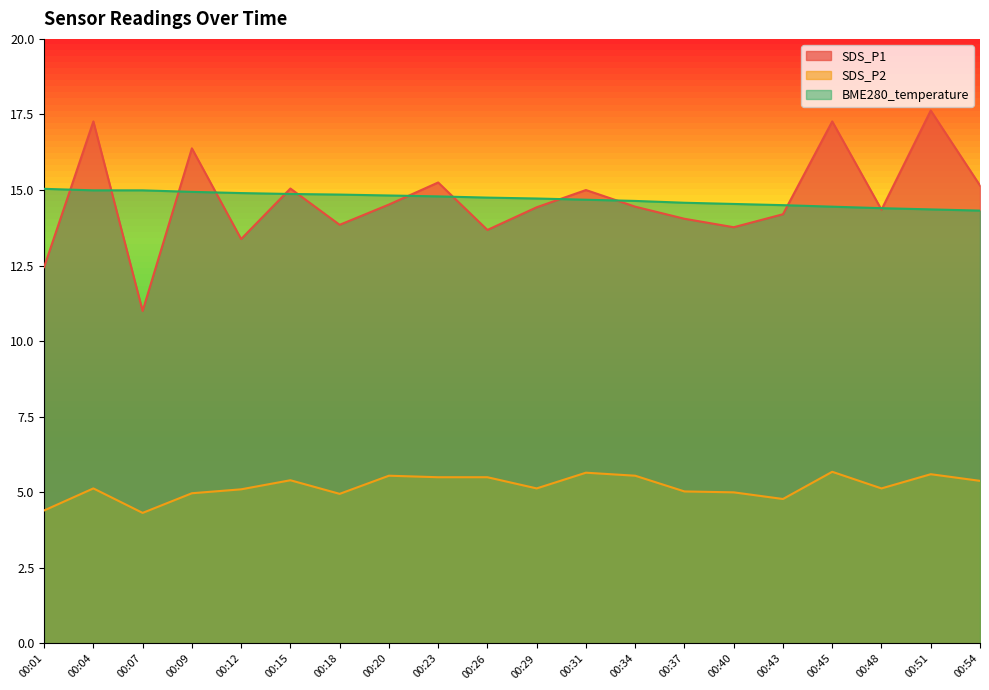

At 00:04, list the series in order from largest to smallest.

SDS_P1, BME280_temperature, SDS_P2